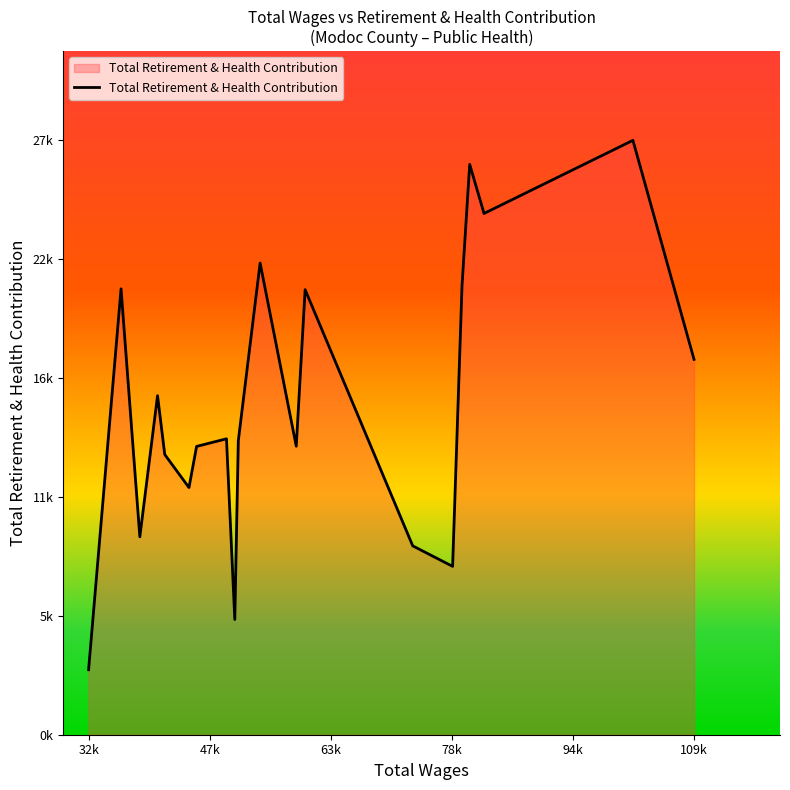

Is this an area chart (filled region under the line)?

Yes